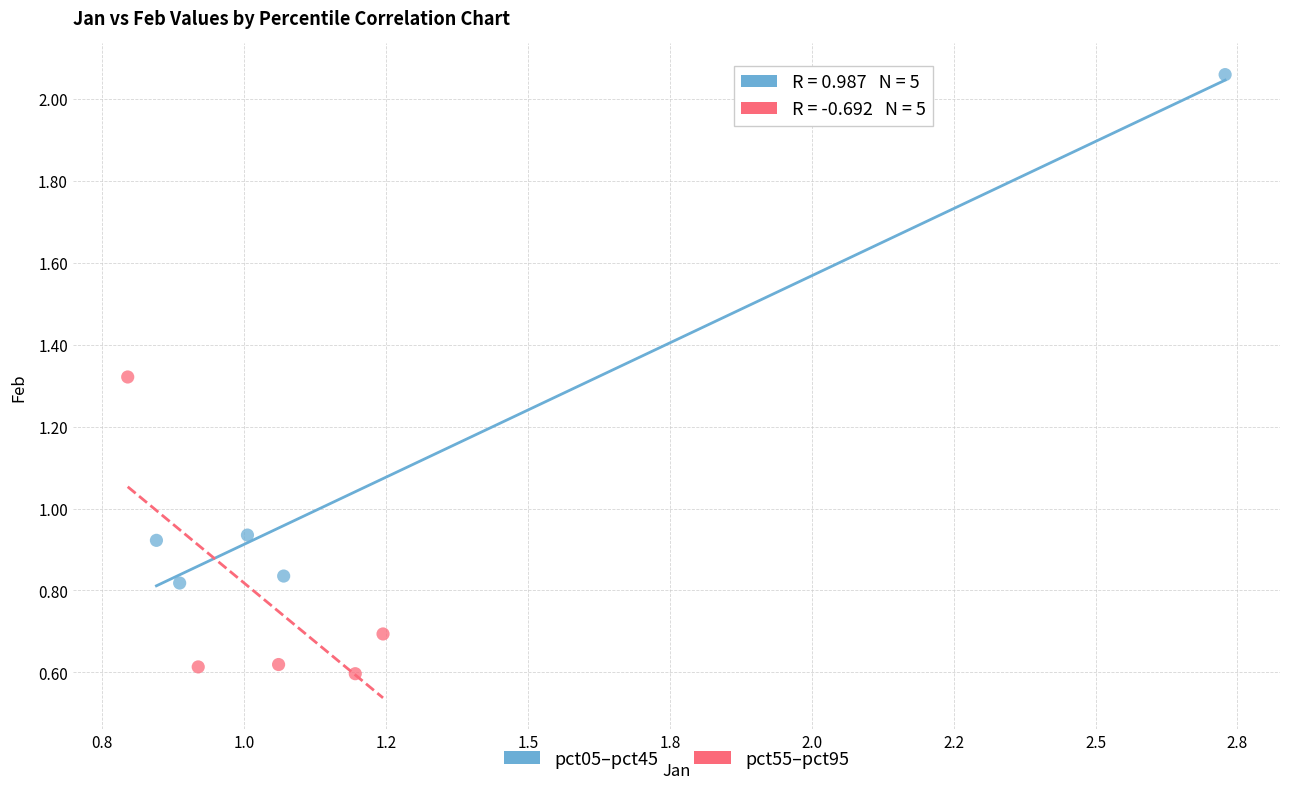

Which series has the widest spread of Y values?

pct05–pct45